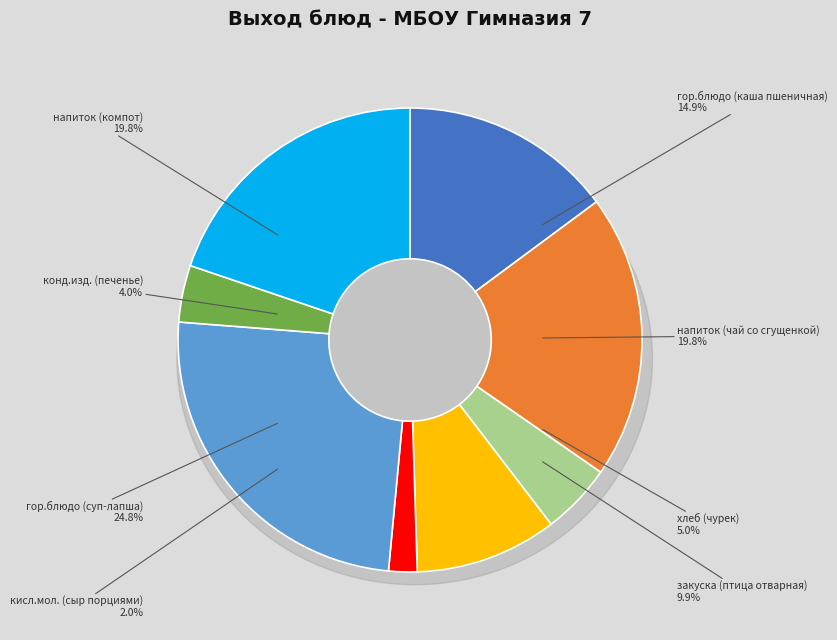

Which category has the smallest portion of the pie?

кисл.мол. (сыр порциями)